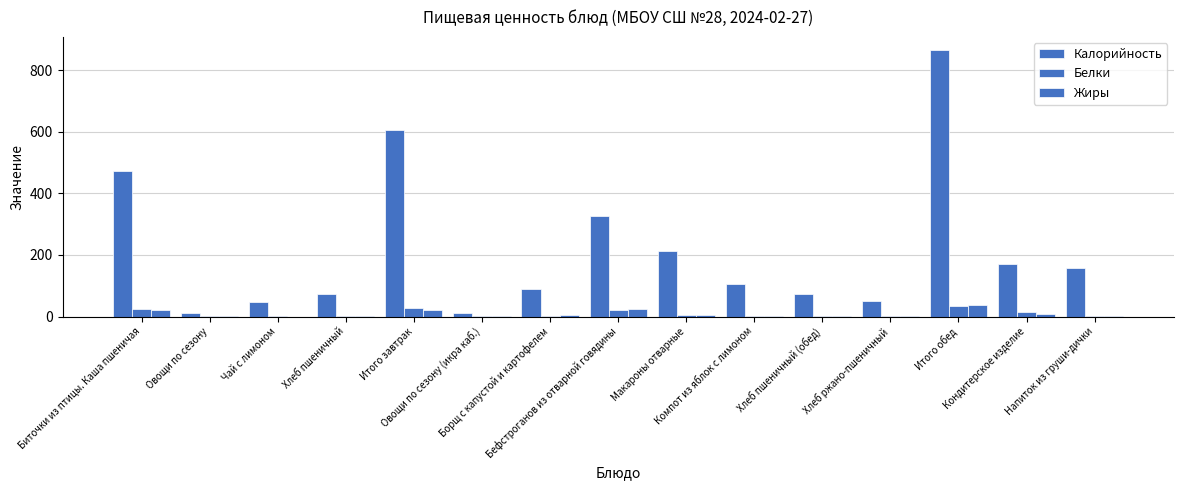

Reading left to right, list all the values displayed in this chart.

Калорийность: 471.8	12.6	48.6	72.6	605.7	12.0	88.9	325.7	211.1	104.1	72.6	49.9	864.3	172.0	157.2
Белки: 23.5	0.7	0.1	2.4	26.7	0.7	1.5	21.7	5.5	0.2	2.4	1.1	33.2	16.2	2.0
Жиры: 21.4	0.1	0.0	0.3	21.8	0.1	5.3	25.1	5.3	0.2	0.3	0.4	36.8	8.2	0.2